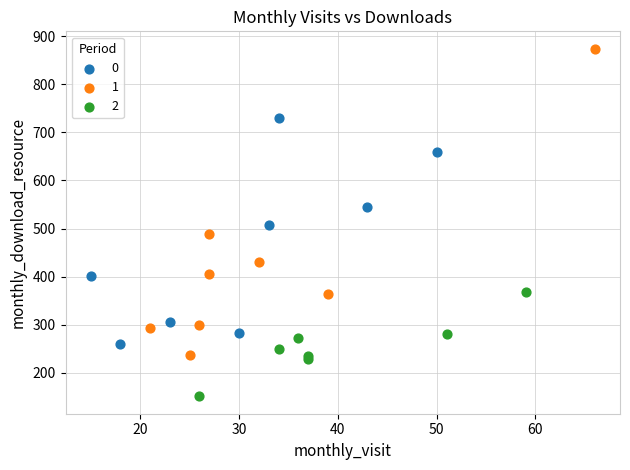

What are all the series names shown in the legend?

0, 1, 2